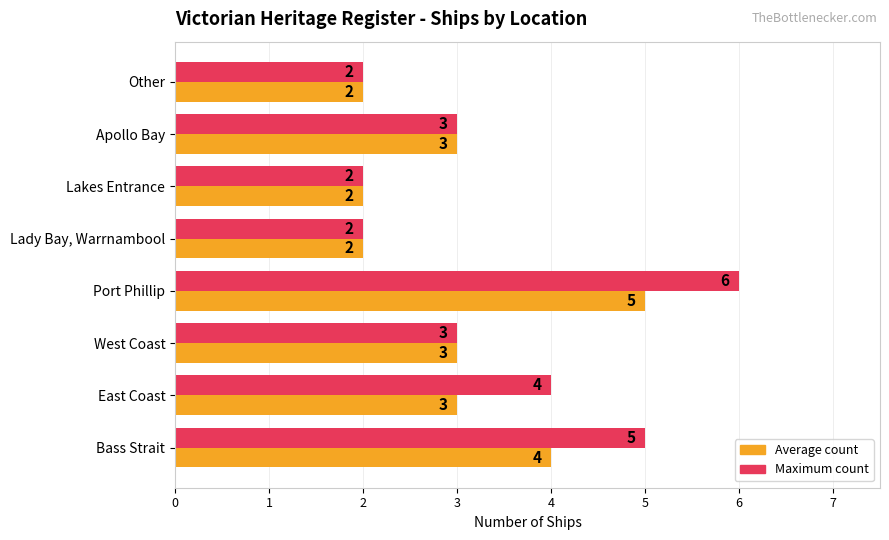

What is the total value across all series at West Coast?

6